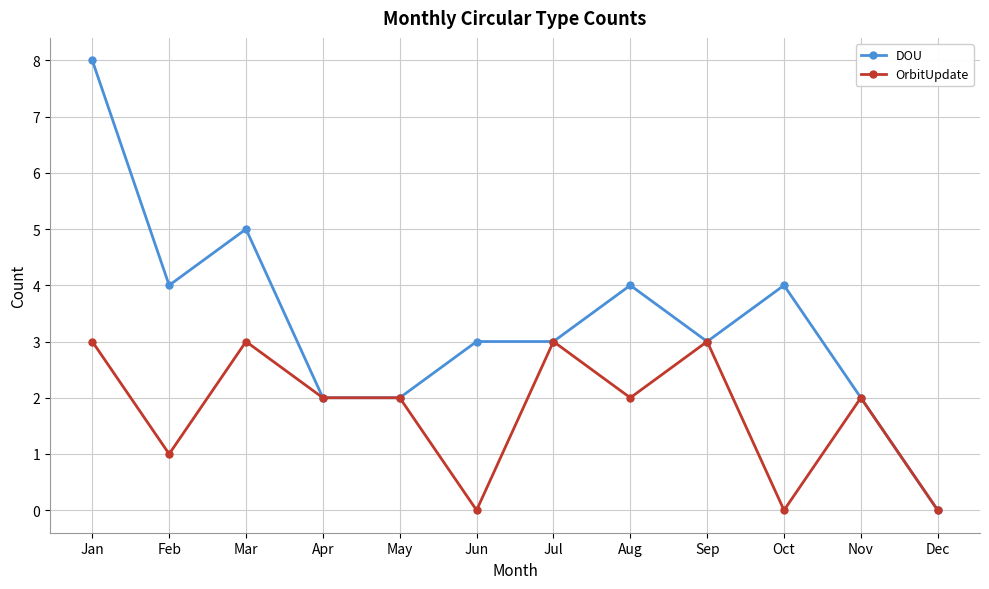

Reading left to right, what are all the values shown in this chart?

DOU: Jan=8	Feb=4	Mar=5	Apr=2	May=2	Jun=3	Jul=3	Aug=4	Sep=3	Oct=4	Nov=2	Dec=0
OrbitUpdate: Jan=3	Feb=1	Mar=3	Apr=2	May=2	Jun=0	Jul=3	Aug=2	Sep=3	Oct=0	Nov=2	Dec=0